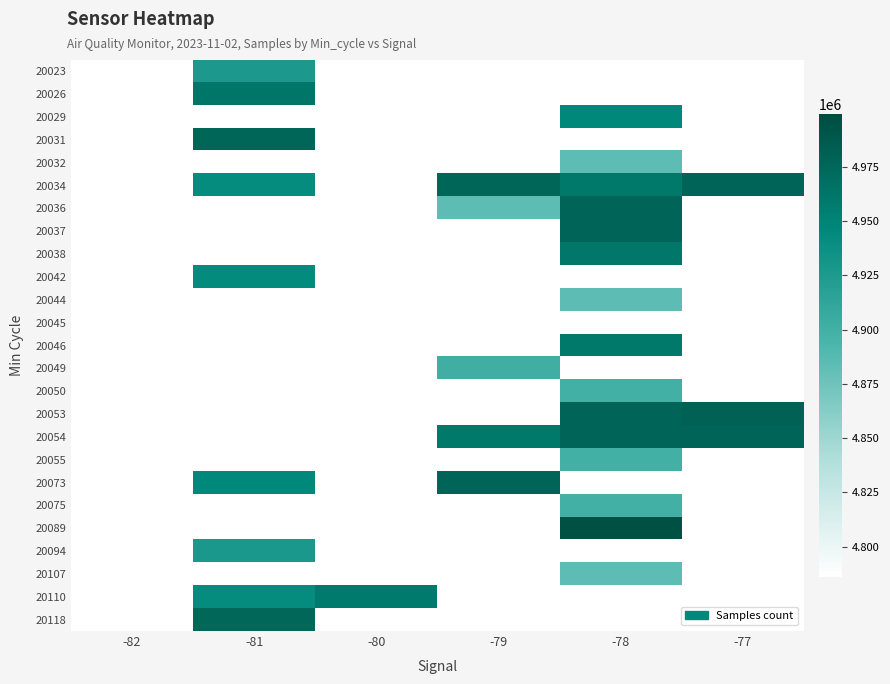

What is the total value across all series at -78?

74080744